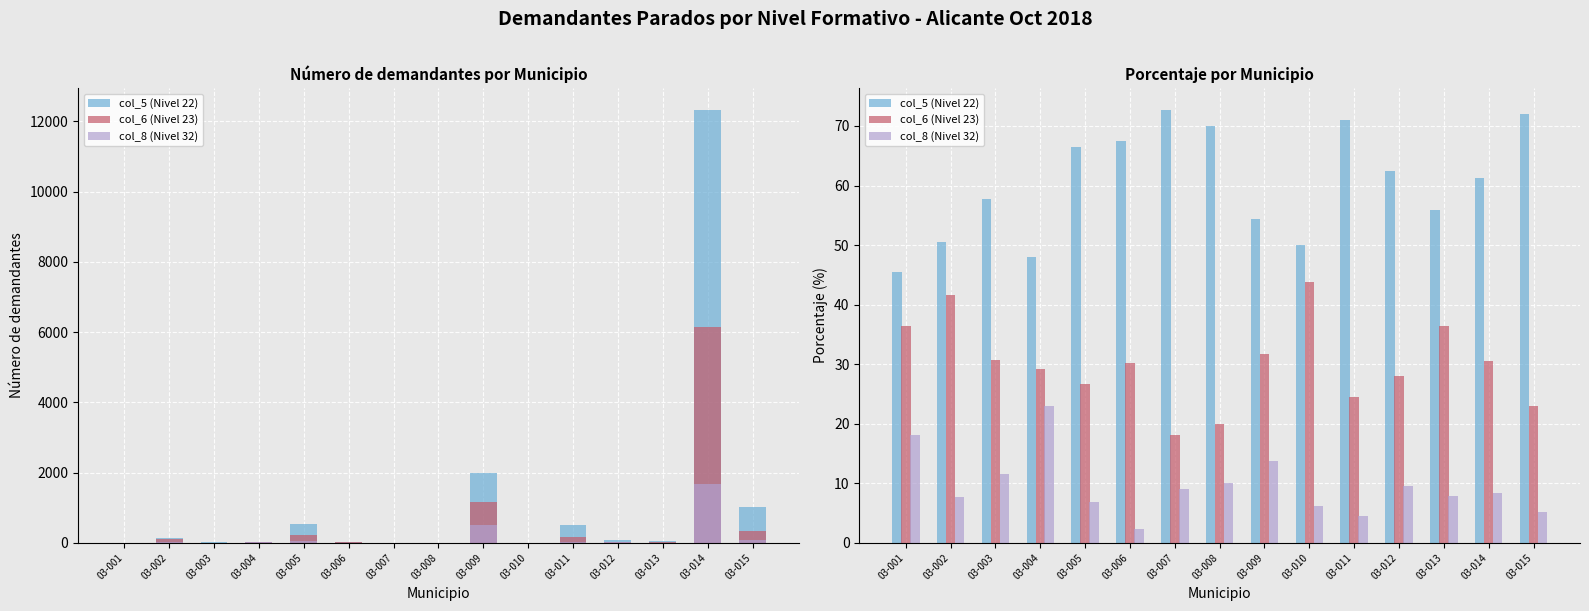

Which series has the widest spread of values?

col_5 (Nivel 22)